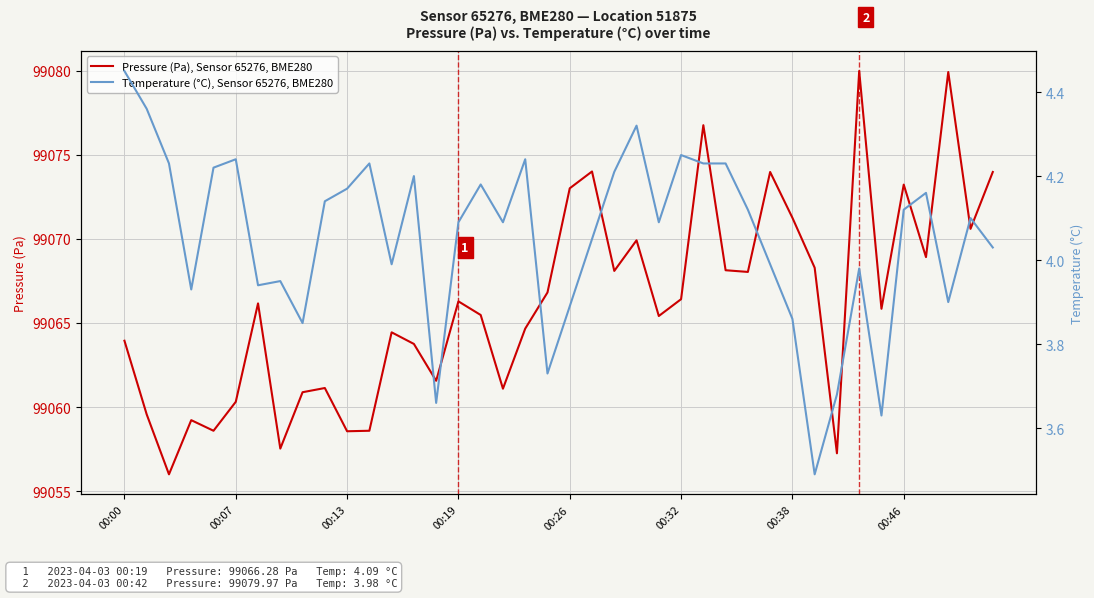

Is it true that Pressure (Pa), Sensor 65276, BME280 equals 30884.0 at 00:00?

False